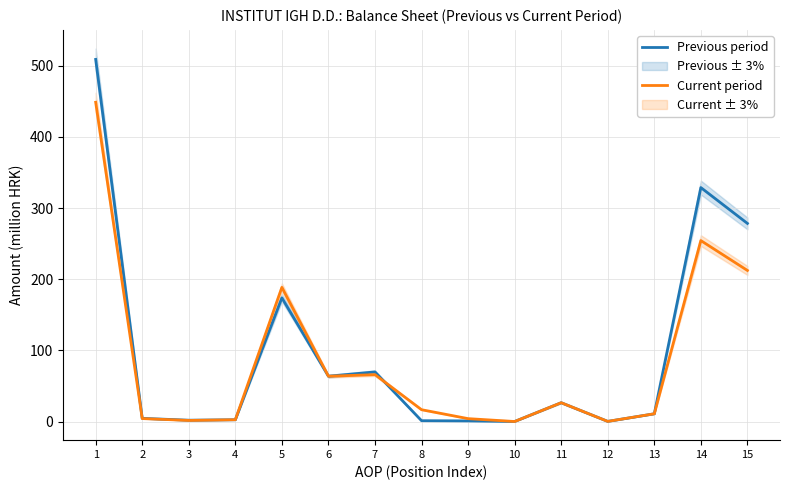

What is the maximum value for Current period?

448.6